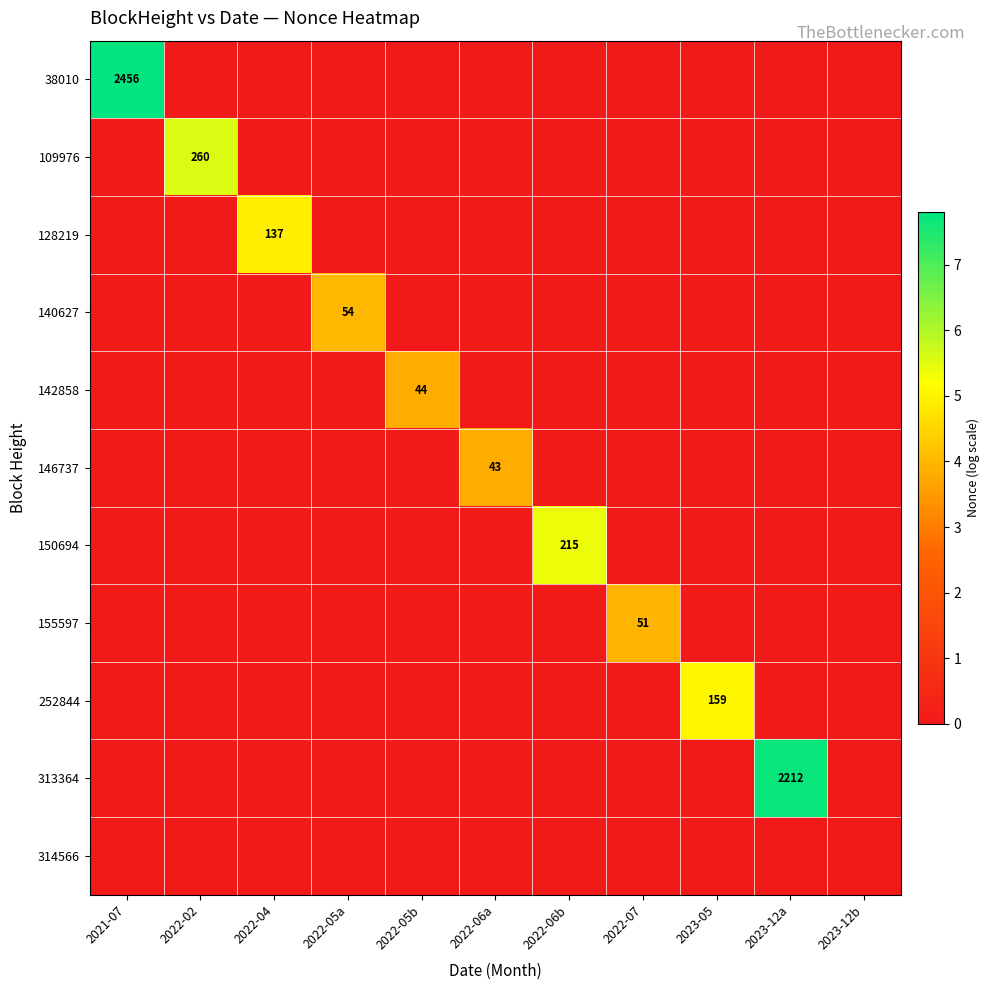

The 140627 series shows 84 at 2022-05a. True or false?

False